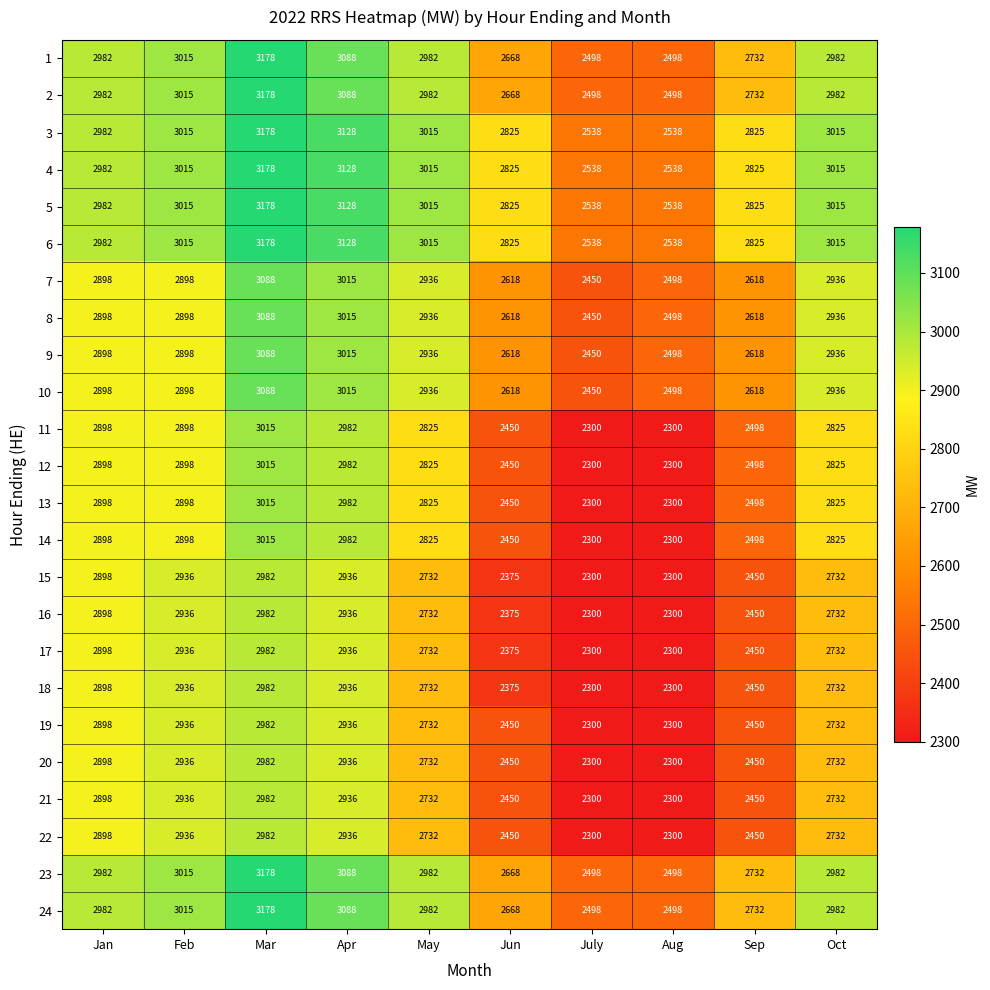

At how many categories does at least one series exceed 2478?

10